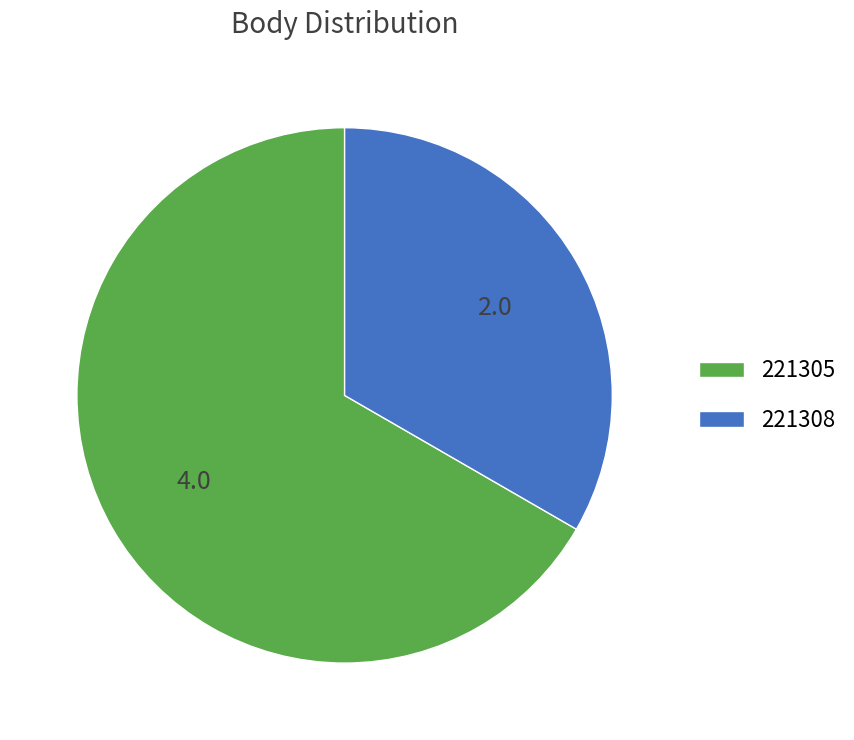

How many segments does this pie chart have?

2